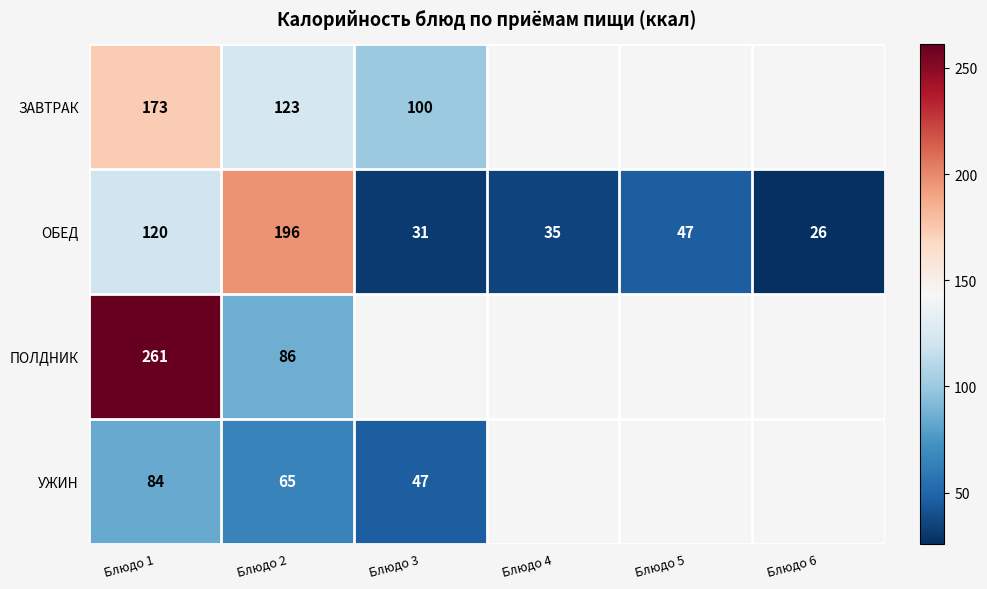

What is the smallest value displayed?

26.0